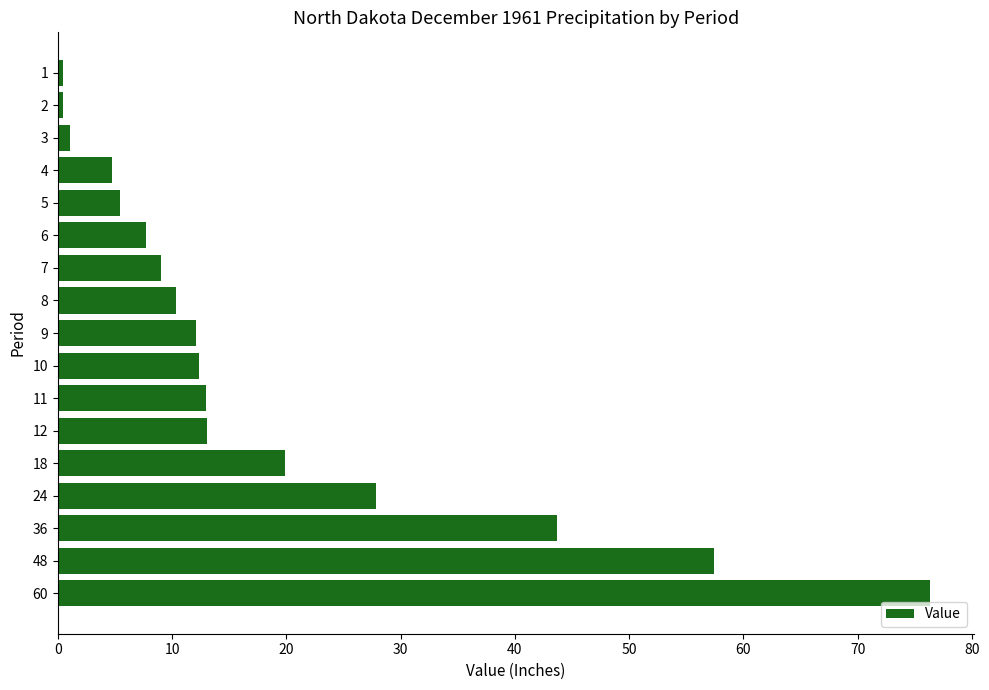

What is the value of the 5th bar from the top?

5.5